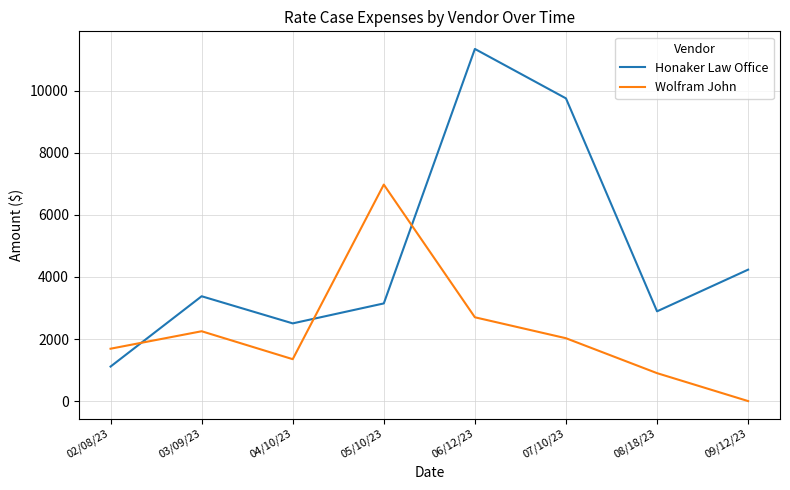

Does the chart have visible grid lines?

Yes